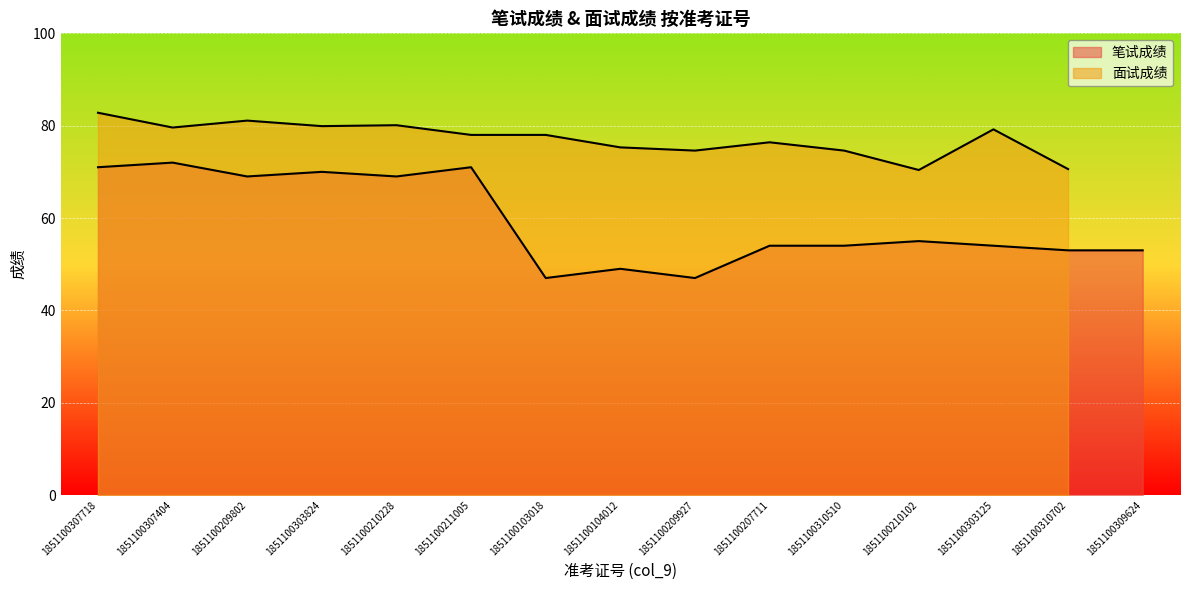

The value at 1851100207711 is 54. True or false?

True